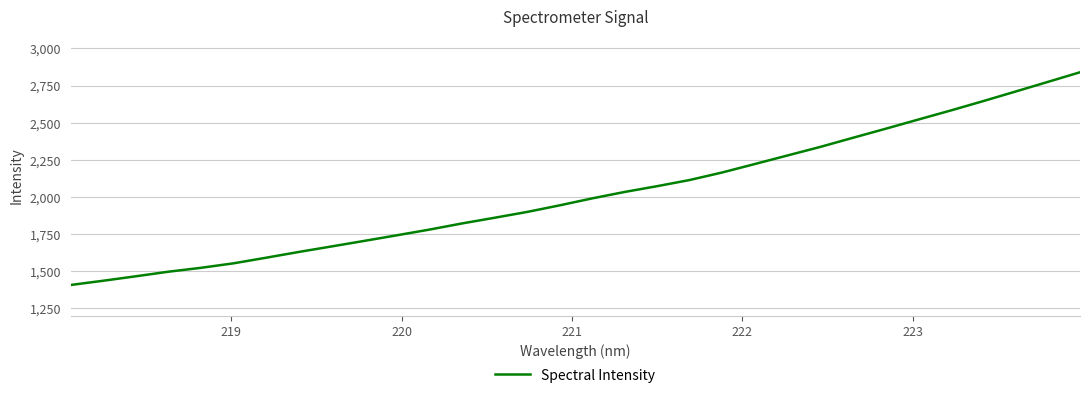

What is the difference between the maximum and minimum values?

1431.7